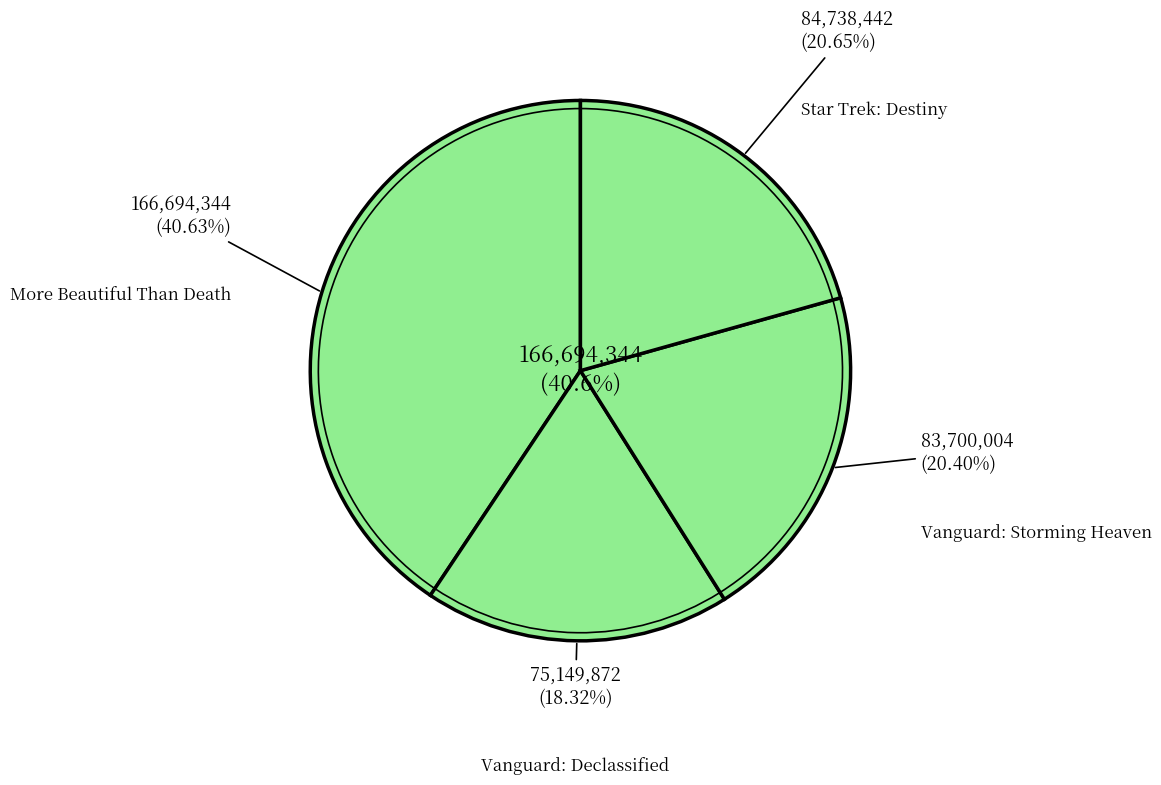

Which category has the biggest portion of the pie?

More Beautiful Than Death